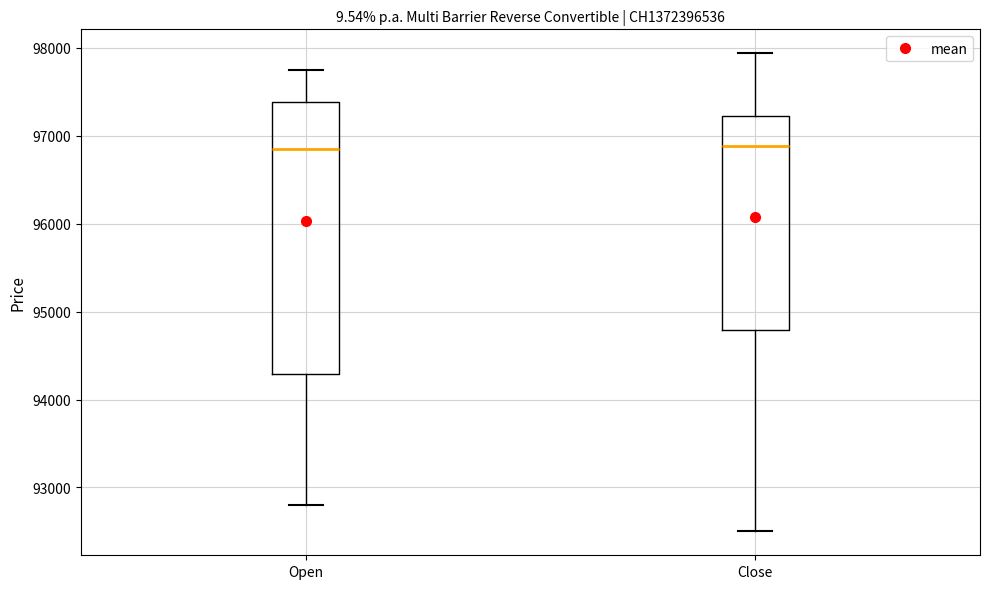

Reading left to right, read every box against the y-axis: the position of its median line, the range the box covers, and the ends of its whiskers. The values are not printed on the chart, so give them approximately, as read against the axis.

Open: median 96900, box 94300 to 97400, whiskers 92800 to 97800
Close: median 96900, box 94800 to 97200, whiskers 92500 to 97900